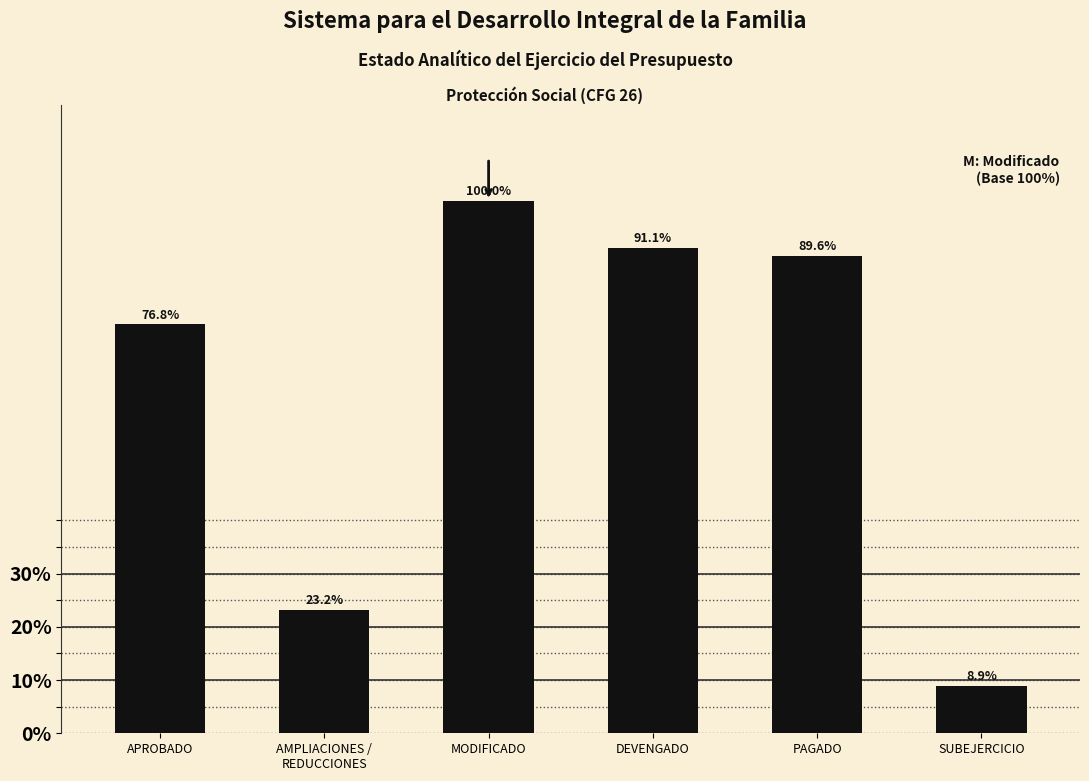

Reading left to right, what are all the values shown in this chart?

76.8	23.2	100.0	91.1	89.6	8.9